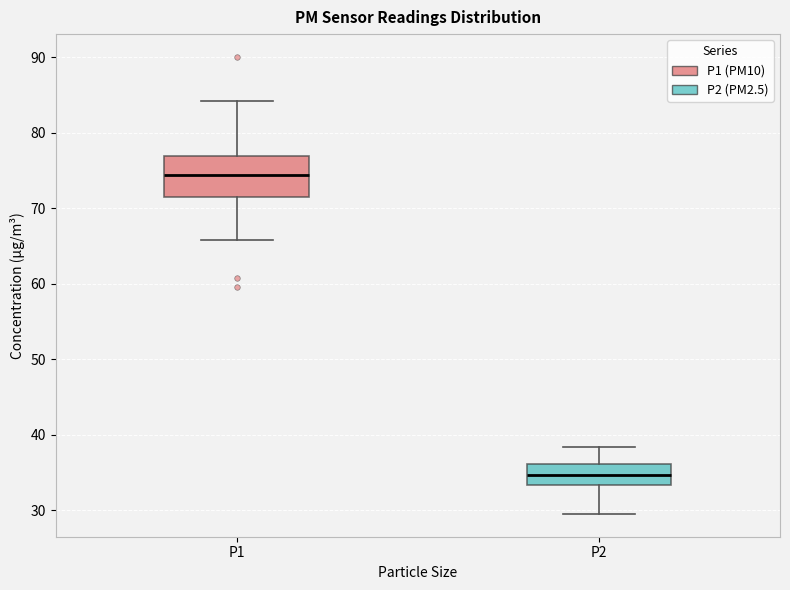

Which box has the lowest median line?

P2